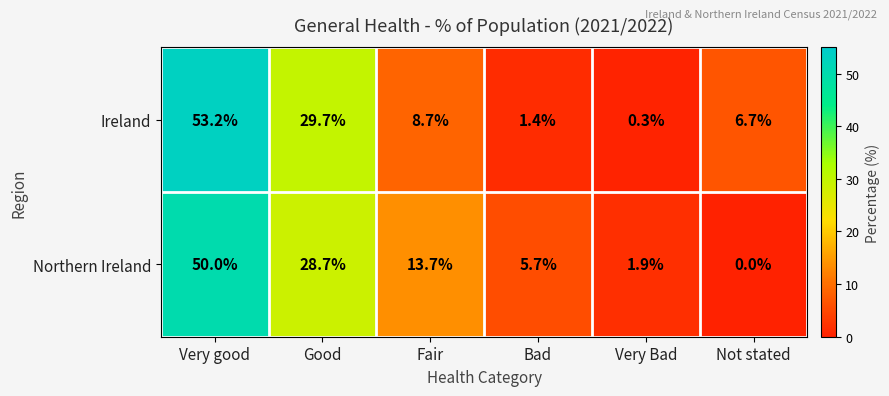

Is it true that Ireland equals 1.6 at Not stated?

False